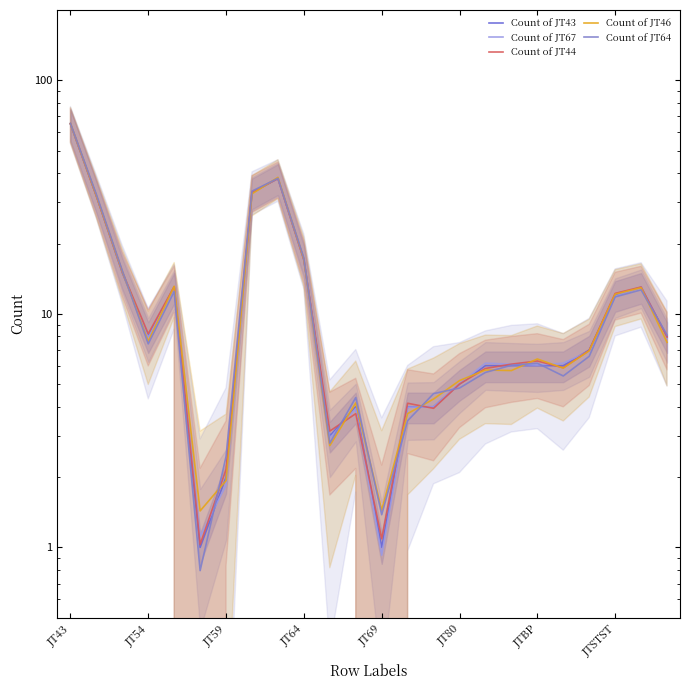

What are all the series names shown in the legend?

Count of JT43, Count of JT67, Count of JT44, Count of JT46, Count of JT64